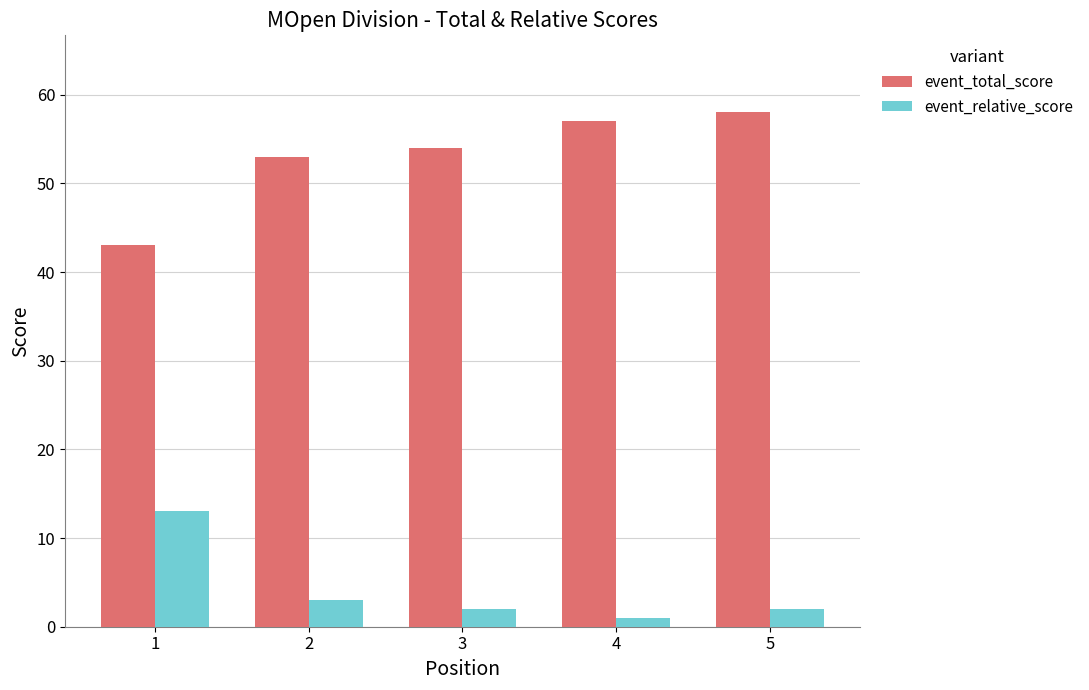

The event_relative_score series shows 1 at 4. True or false?

True